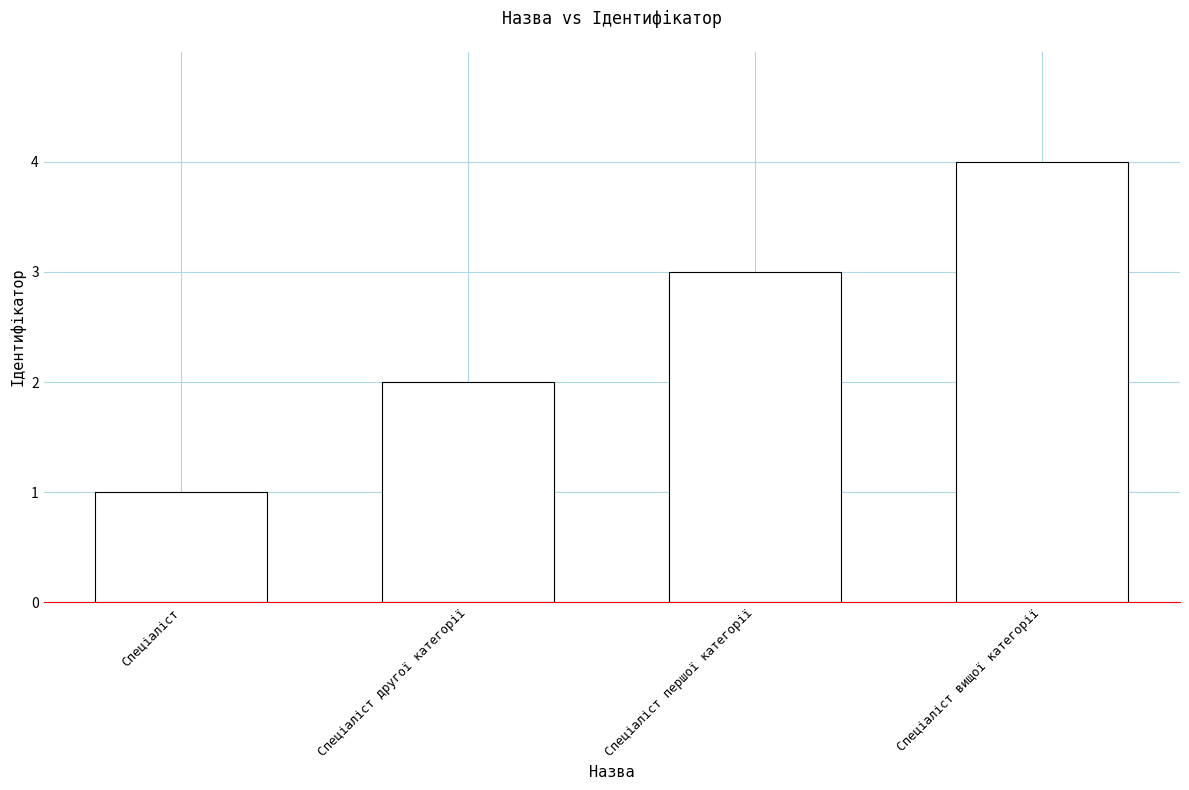

The value at Спеціаліст вищої категорії is 2. True or false?

False